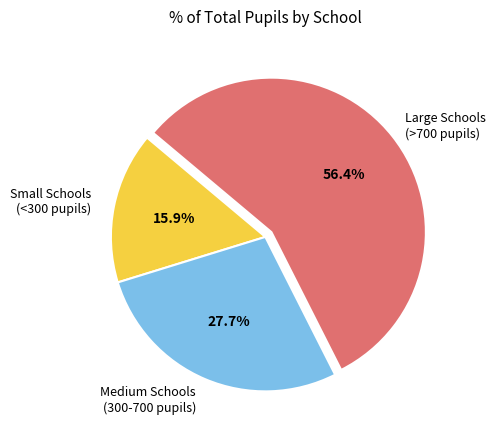

Count the number of slices in the pie.

3